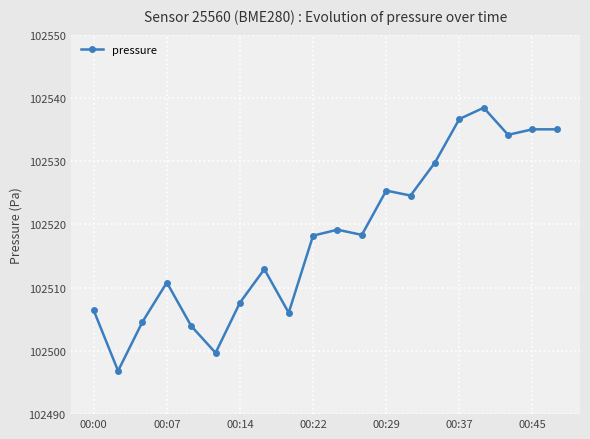

What is the smallest value displayed?

102496.8